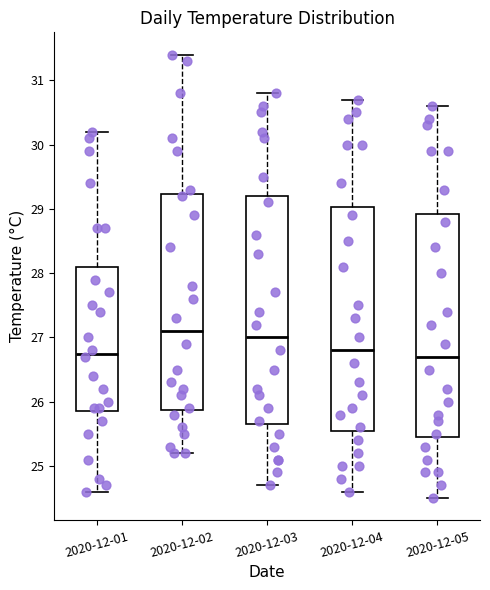

Reading left to right, read every box against the y-axis: the position of its median line, the range the box covers, and the ends of its whiskers. The values are not printed on the chart, so give them approximately, as read against the axis.

2020-12-01: median 26.8, box 25.9 to 28.1, whiskers 24.6 to 30.2
2020-12-02: median 27.1, box 25.9 to 29.2, whiskers 25.2 to 31.4
2020-12-03: median 27.0, box 25.7 to 29.2, whiskers 24.7 to 30.8
2020-12-04: median 26.8, box 25.6 to 29.0, whiskers 24.6 to 30.7
2020-12-05: median 26.7, box 25.5 to 28.9, whiskers 24.5 to 30.6